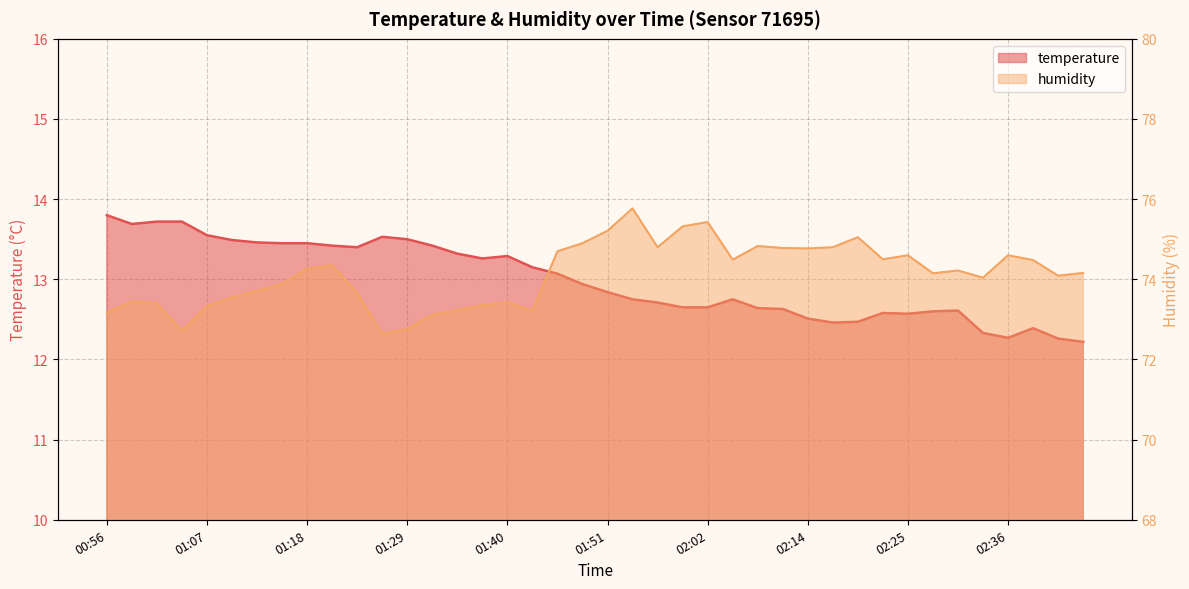

True or false: humidity and temperature intersect in this chart.

False